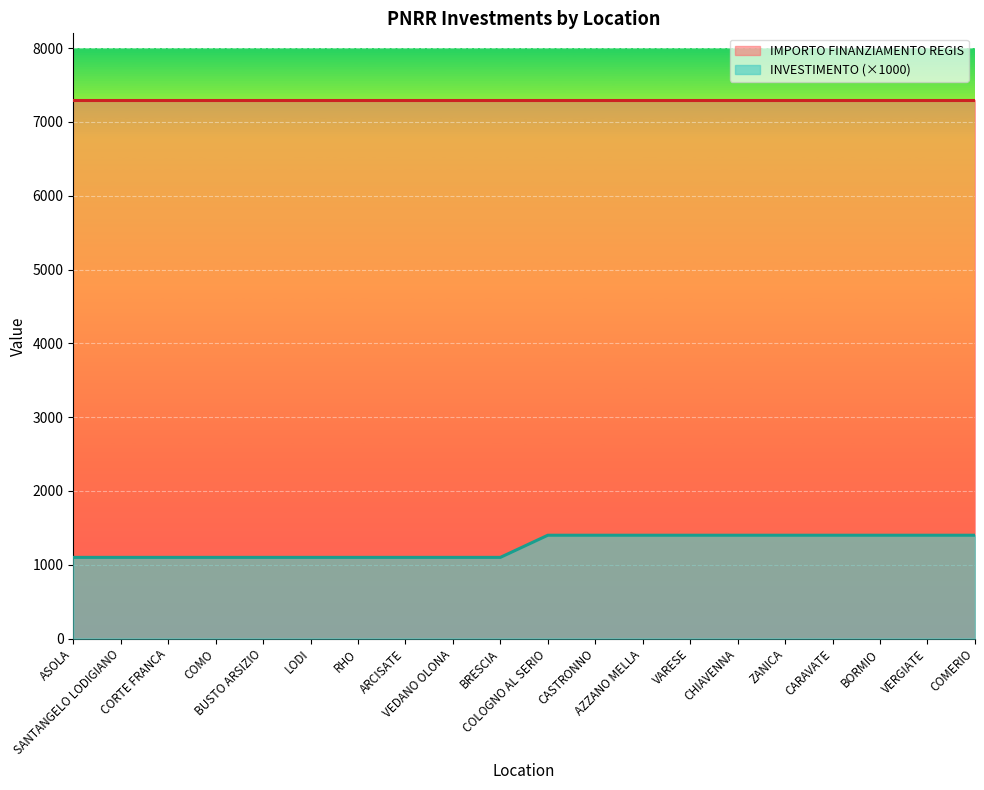

Is it true that the value at CORTE FRANCA is 1727?

False